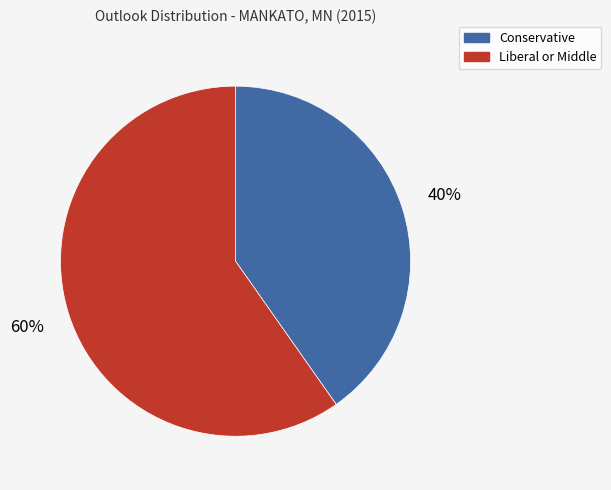

To the nearest percent, what is the average slice percentage?

50%